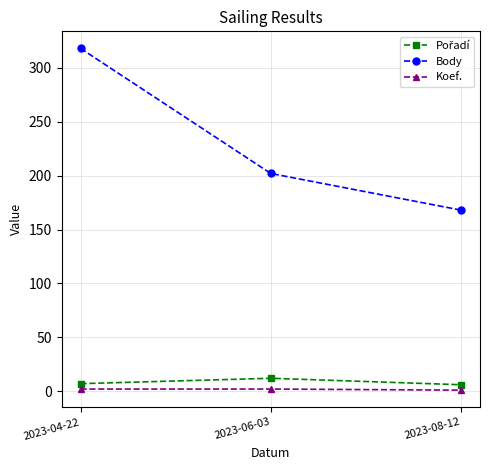

What is the label of the 1st point from the left?

2023-04-22